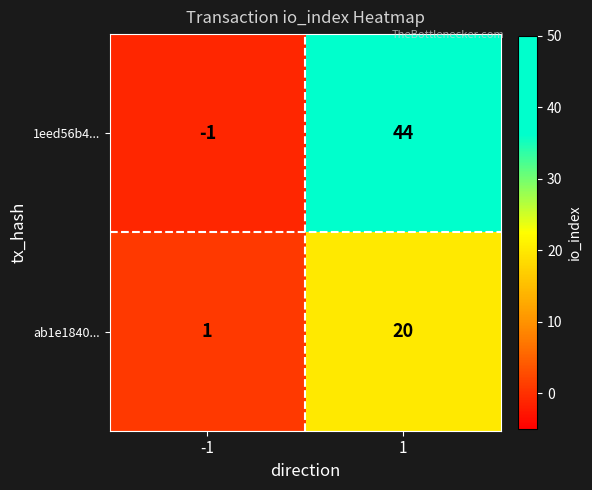

What is the approximate value of 1eed56b4... at 1, to the nearest 10?

40